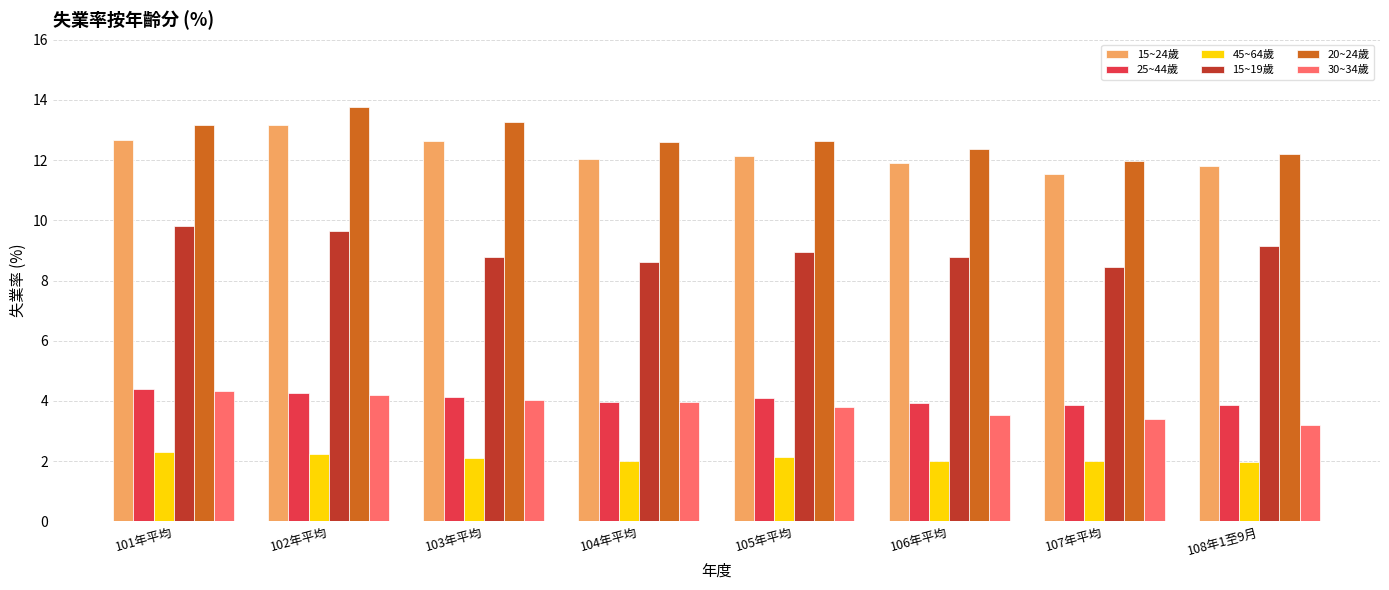

What is the approximate value of 30~34歲 at 104年平均?

4.0